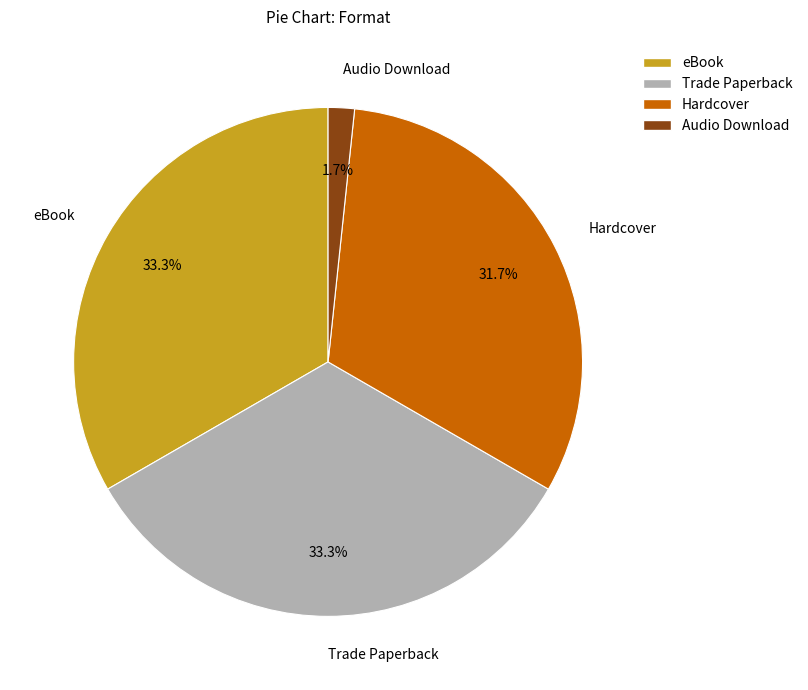

Is eBook the majority of the pie?

No